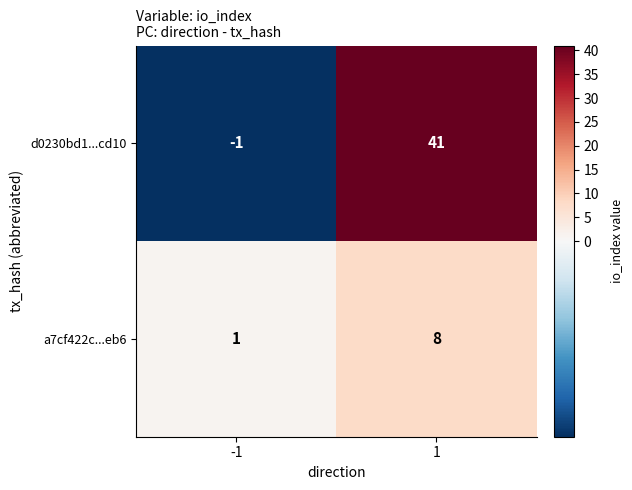

Reading right to left, extract all data points from this chart.

d0230bd1...cd10: 41	-1
a7cf422c...eb6: 8	1